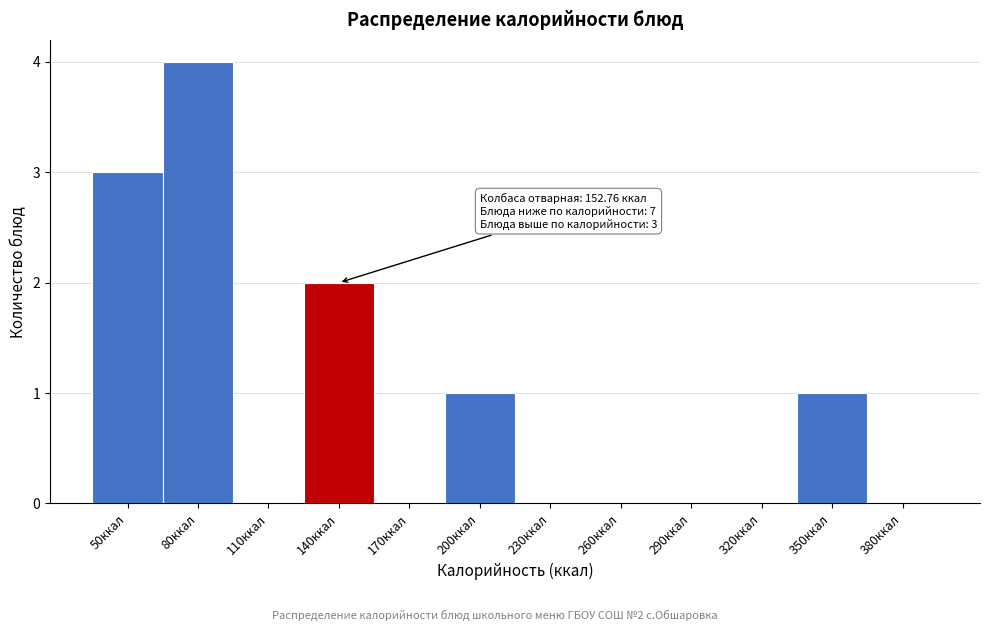

Reading left to right, extract all data points from this chart.

50ккал=3	80ккал=4	110ккал=0	140ккал=2	170ккал=0	200ккал=1	230ккал=0	260ккал=0	290ккал=0	320ккал=0	350ккал=1	380ккал=0